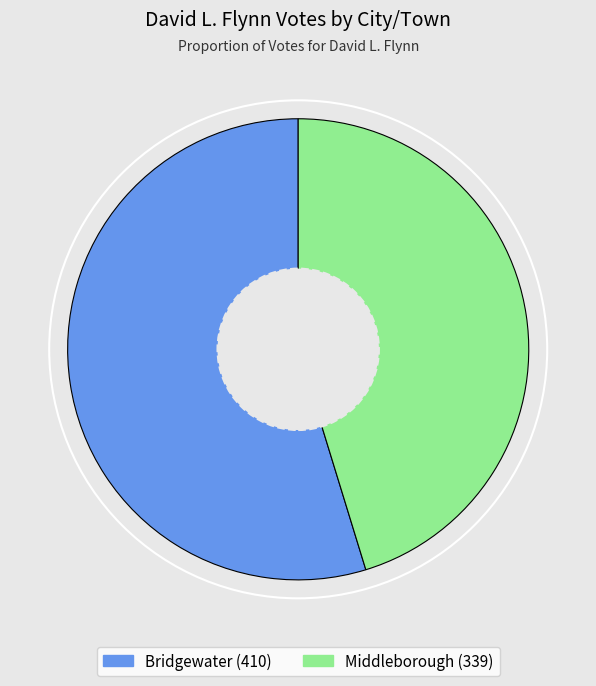

True or false: Bridgewater accounts for 55% of the total.

True